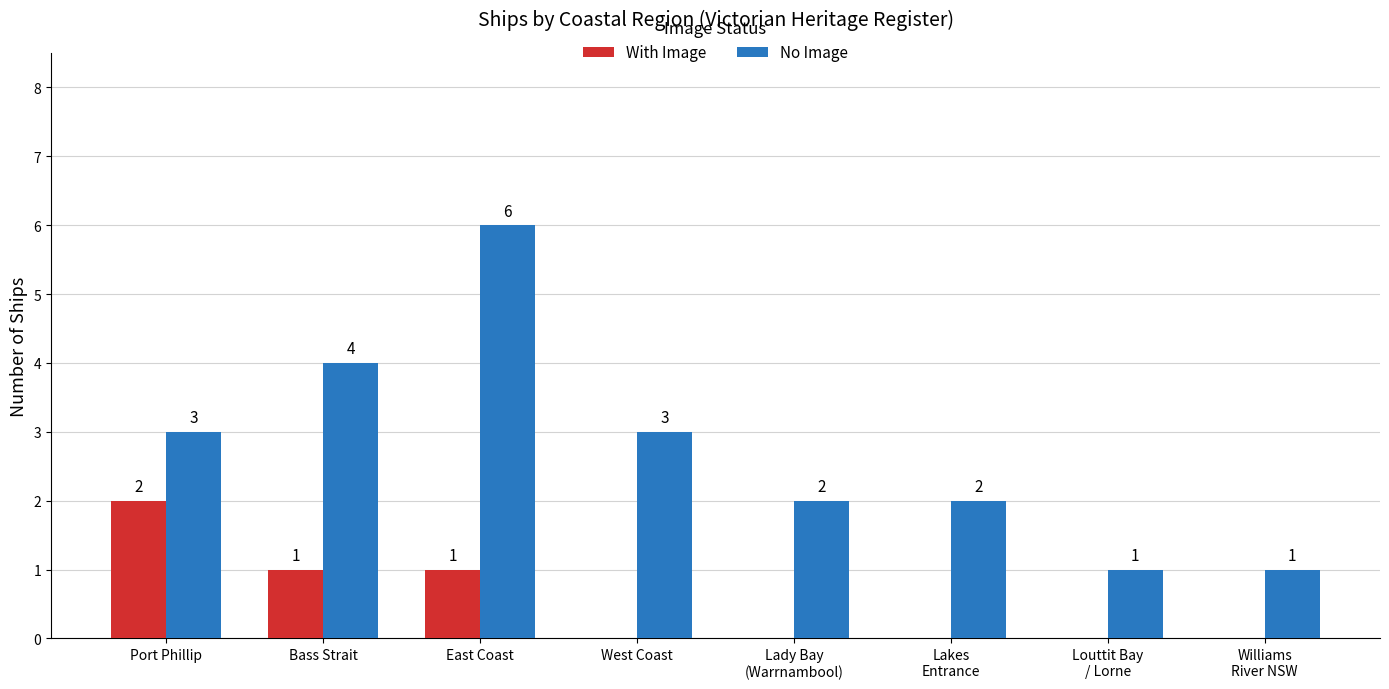

Between West Coast and Lakes
Entrance, which series saw the biggest shift?

No Image